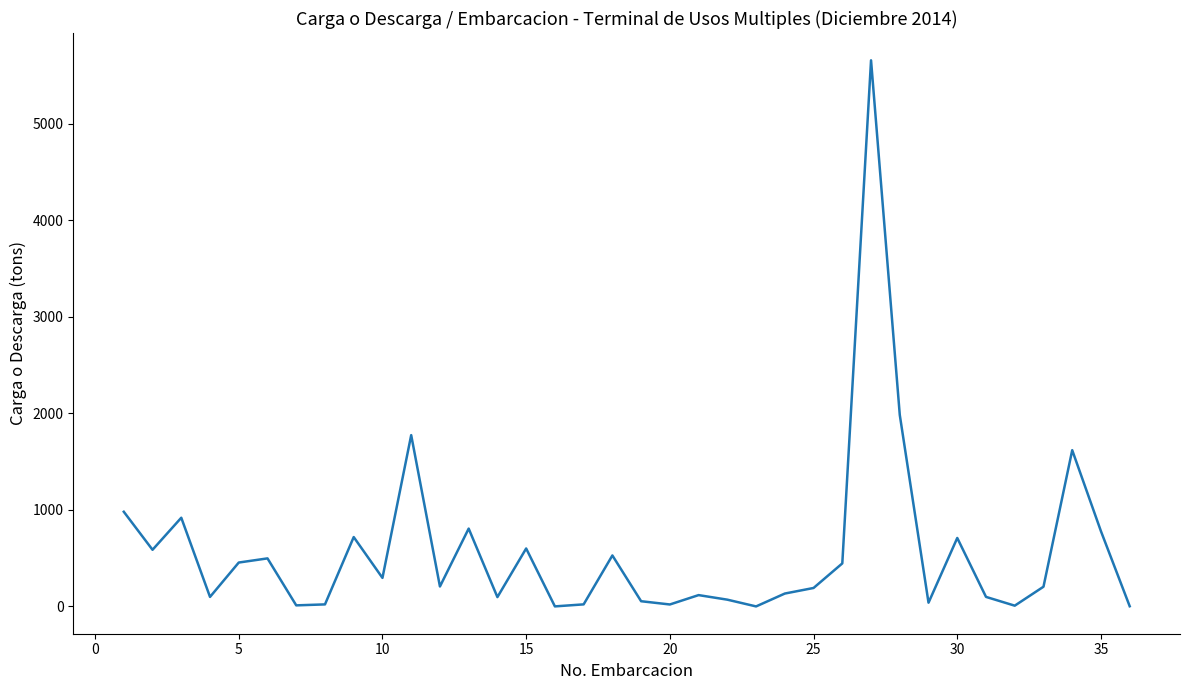

How many lines are shown in the chart?

1